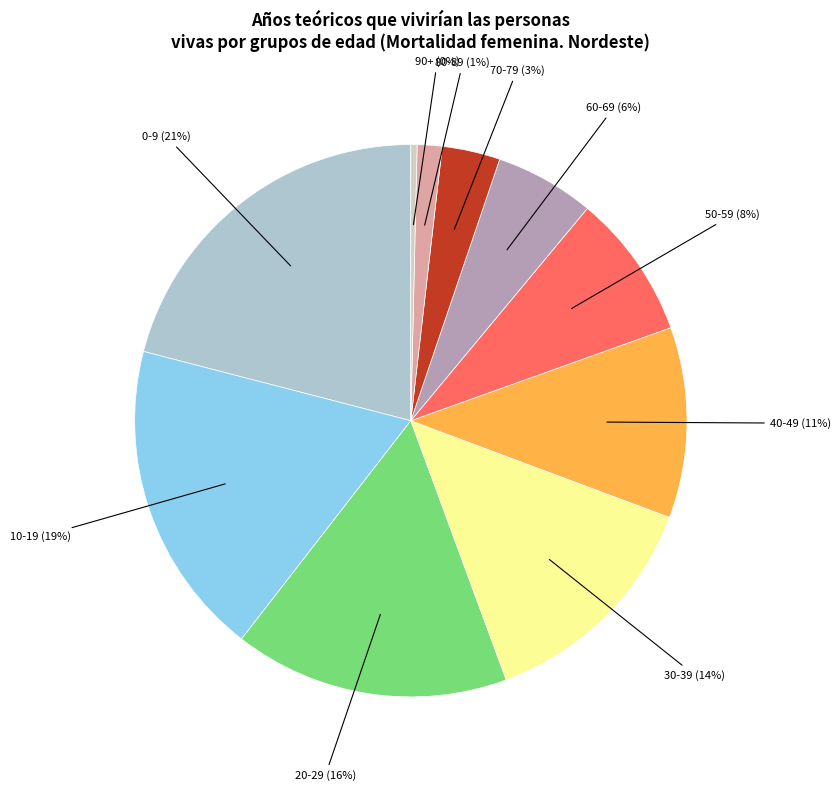

To the nearest percent, what is the difference between the 0-9 and 90+ slice percentages?

21%